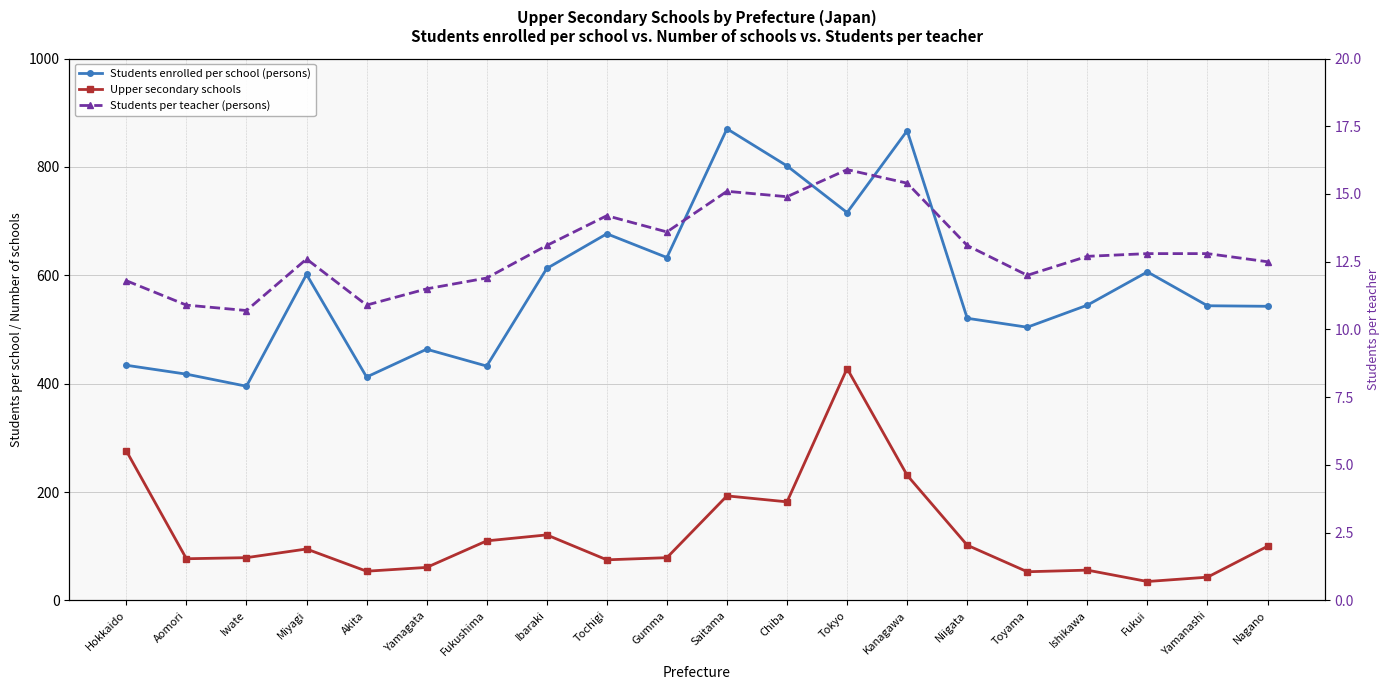

The value of Upper secondary schools at Iwate is 19.3. True or false?

False